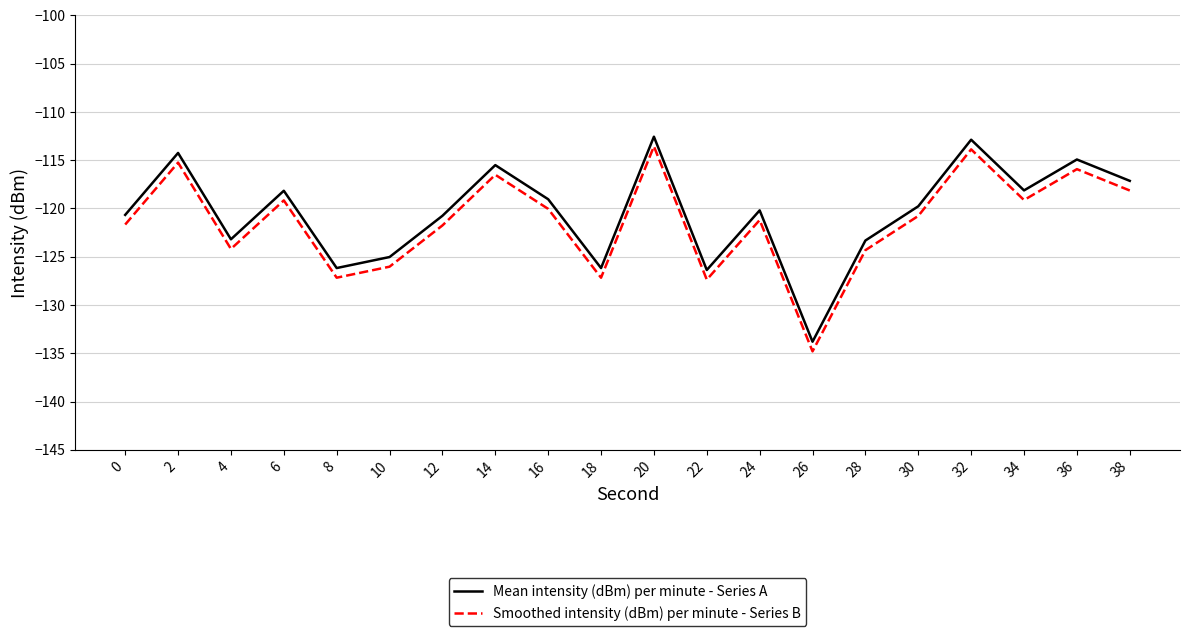

How many lines are shown in the chart?

2